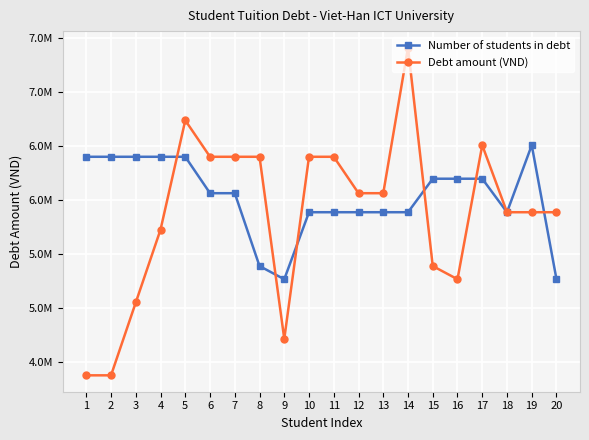

Which category has the lowest value across all series?

1